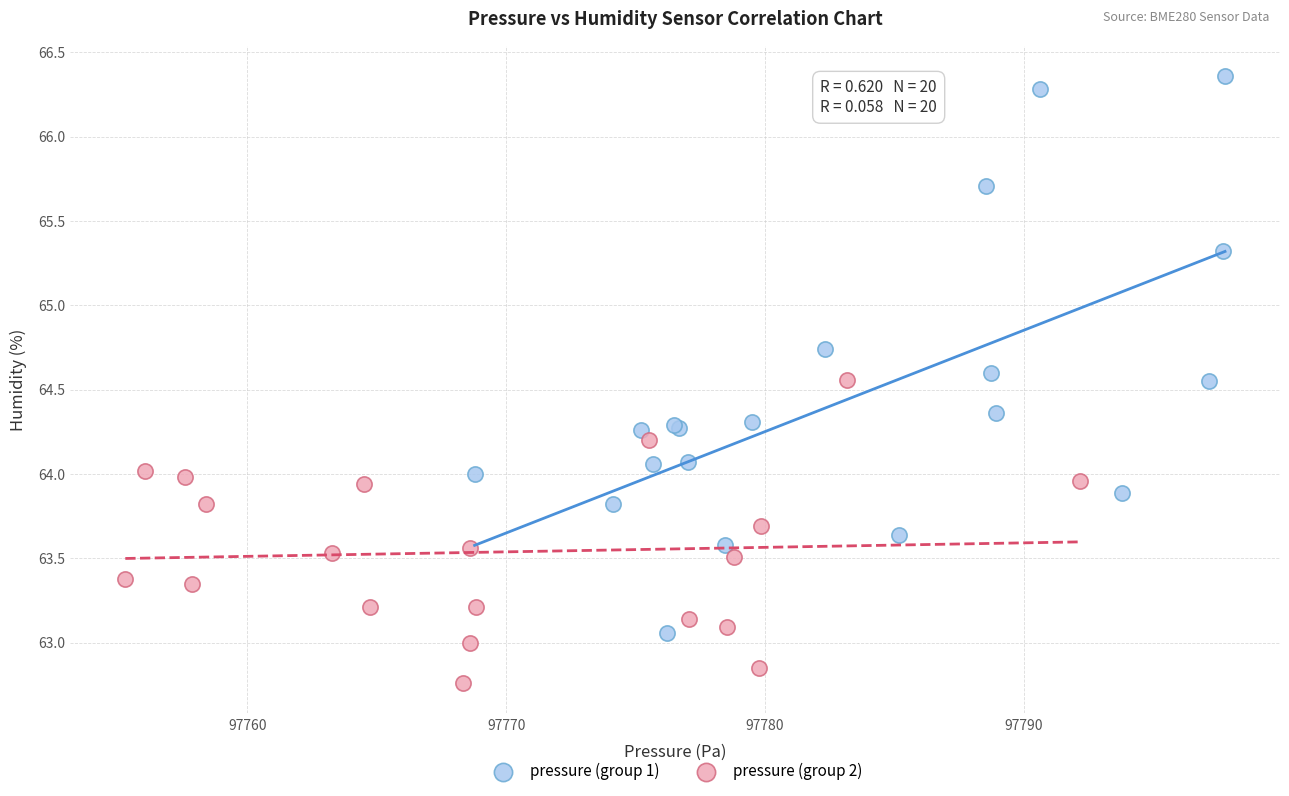

Which series has the largest Y range (max minus min)?

pressure (group 1)